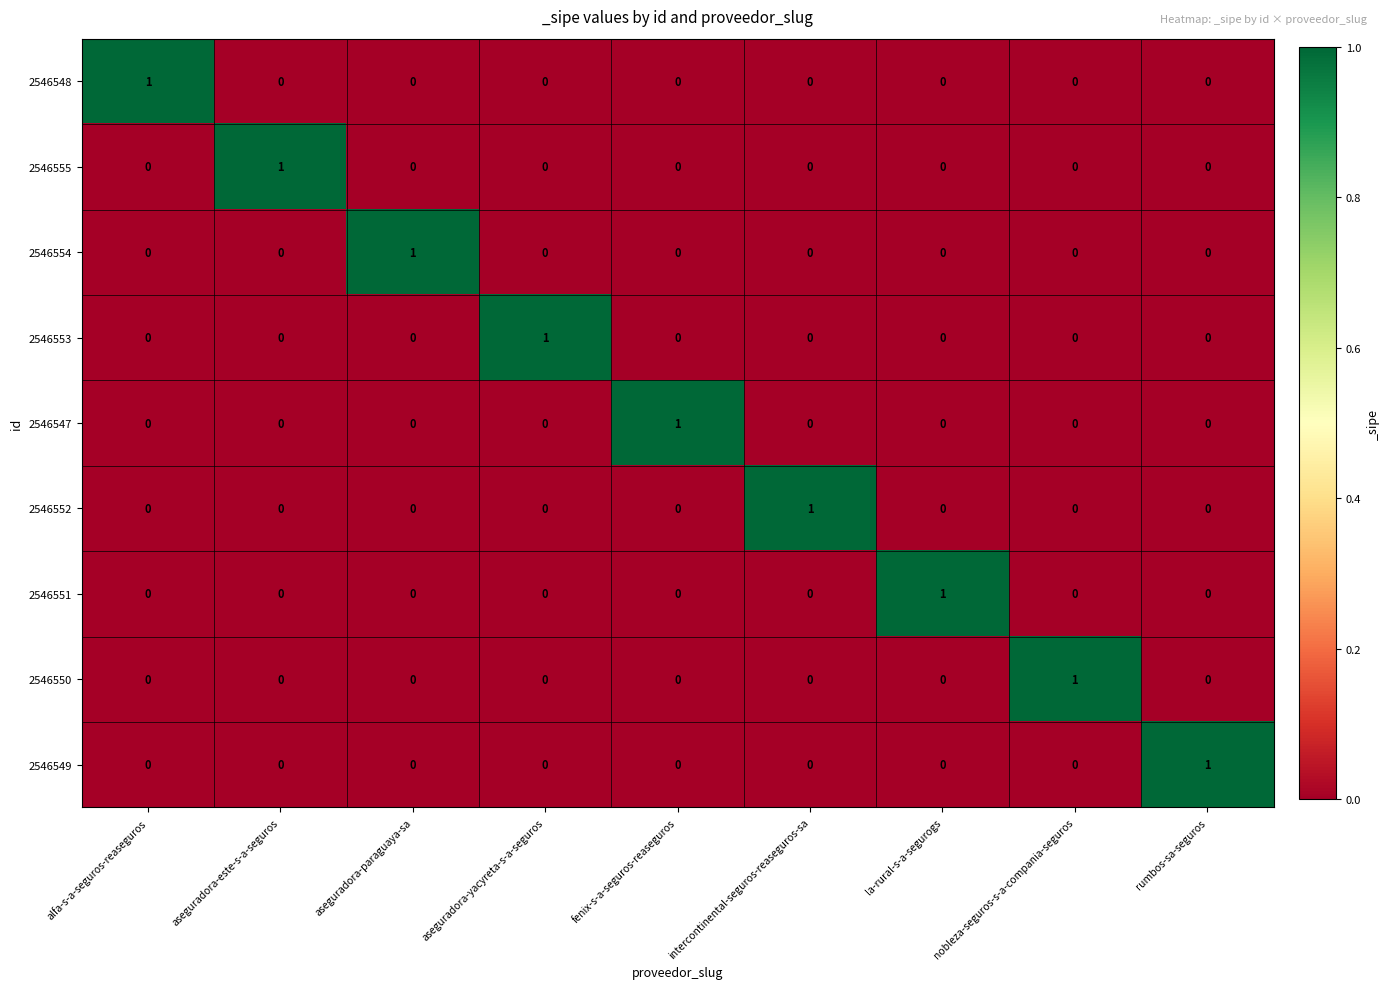

Is it true that 2546548 equals 0 at nobleza-seguros-s-a-compania-seguros?

True